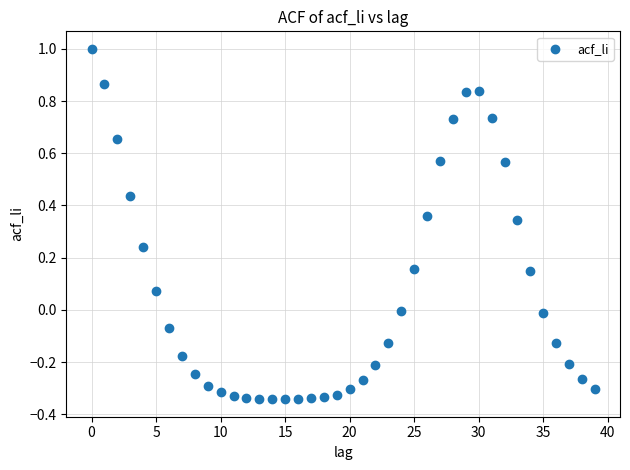

What is the range of Y values (max minus min)?

1.3